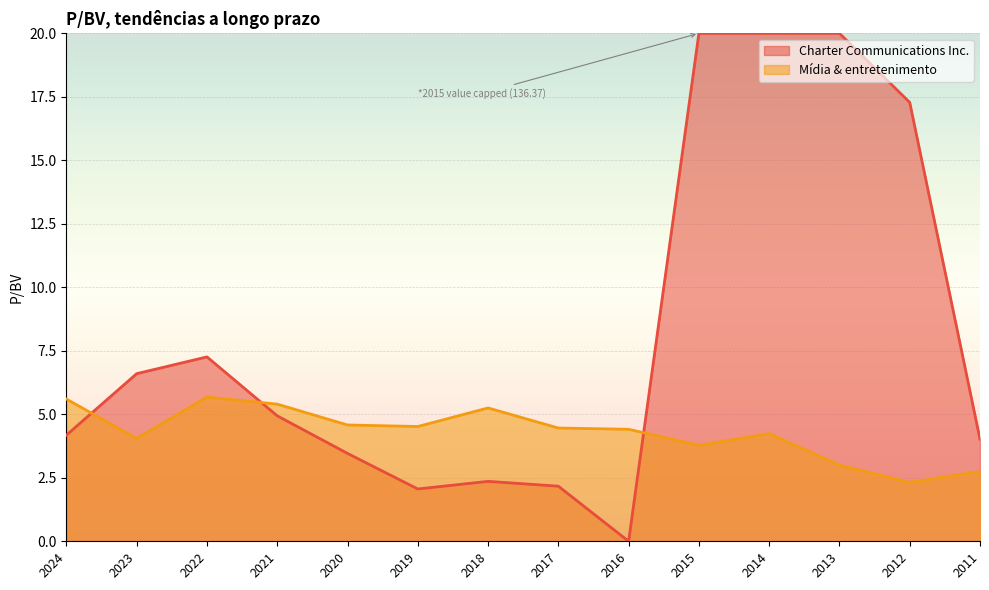

At which category does the data reach its first local peak?

2022